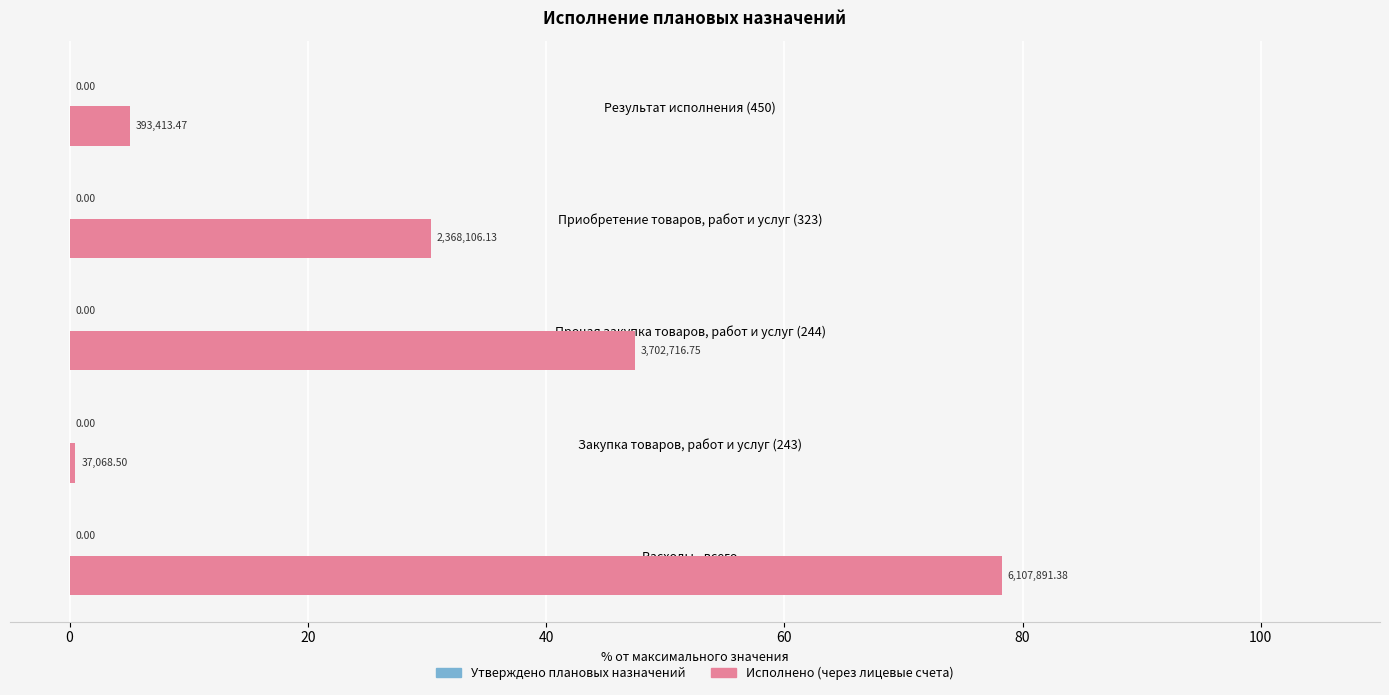

Does the chart contain any negative values?

No